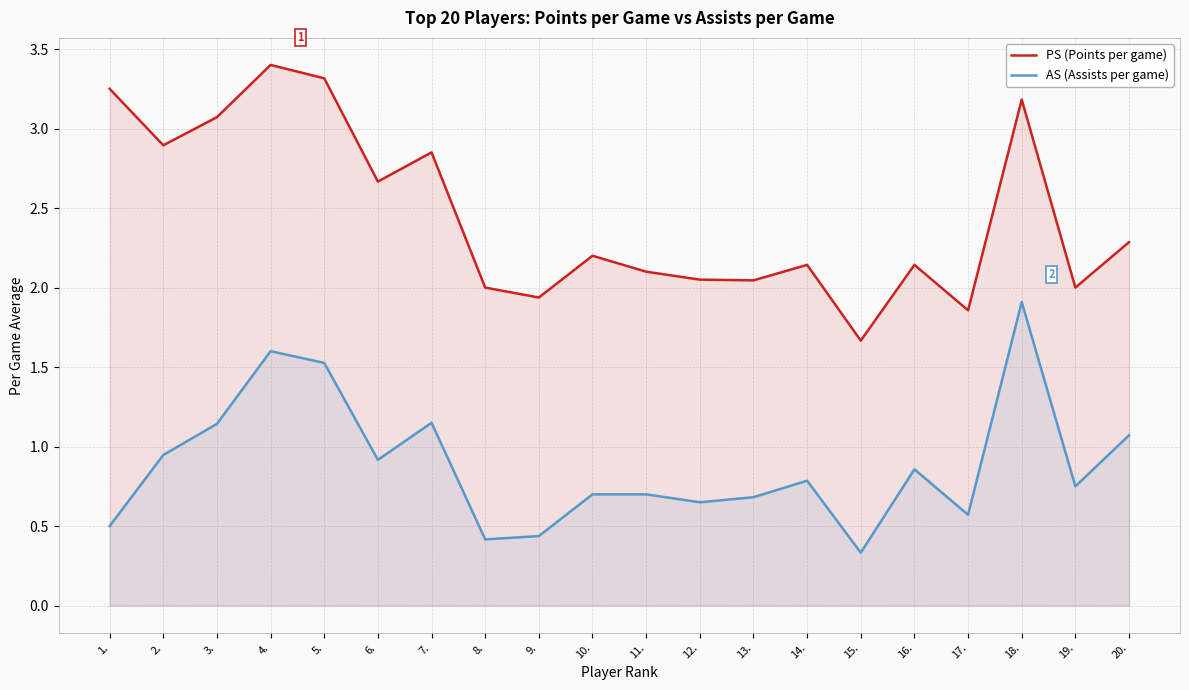

What is the maximum value shown in the chart?

3.4